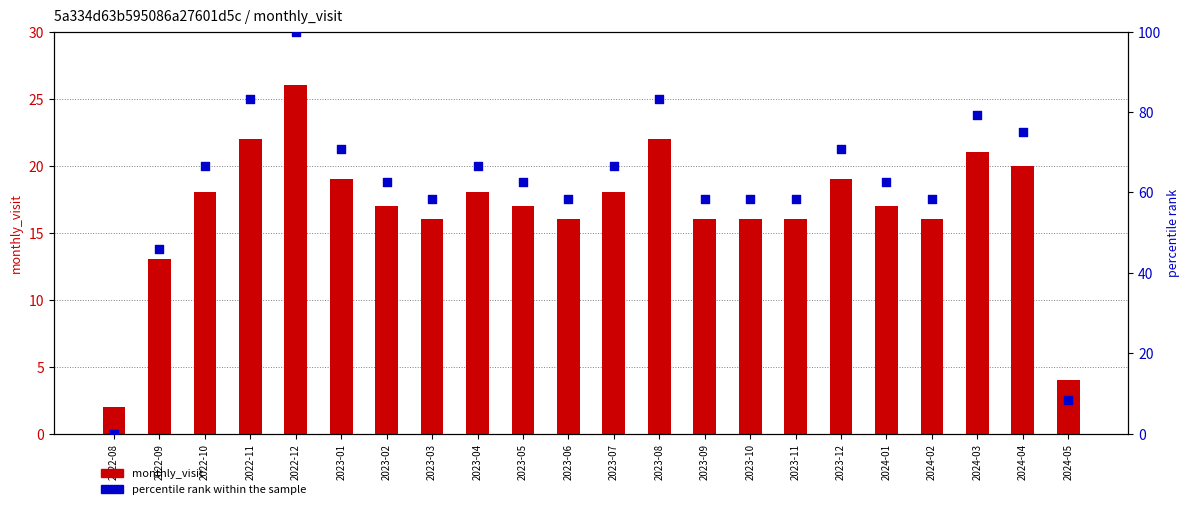

What is the total value across all series at 2022-12?

126.0